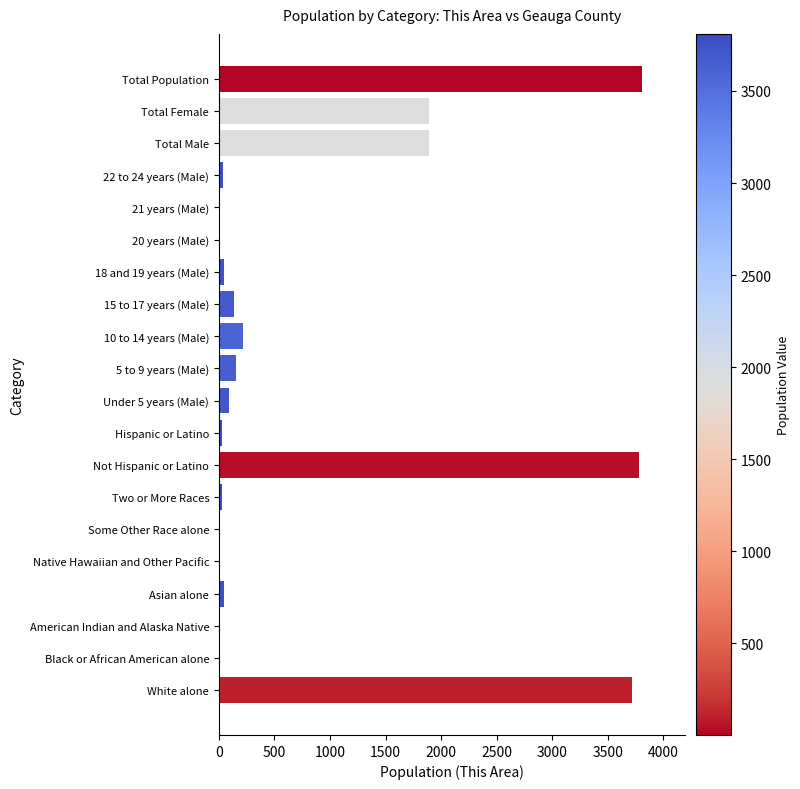

What is the sum of all values?

15920